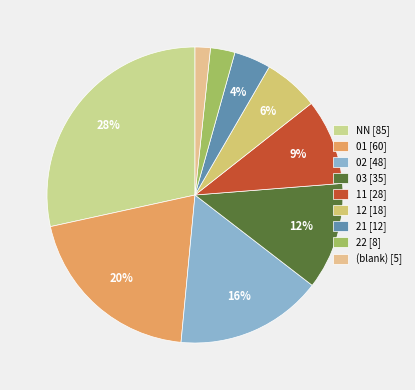

Count the number of slices in the pie.

9